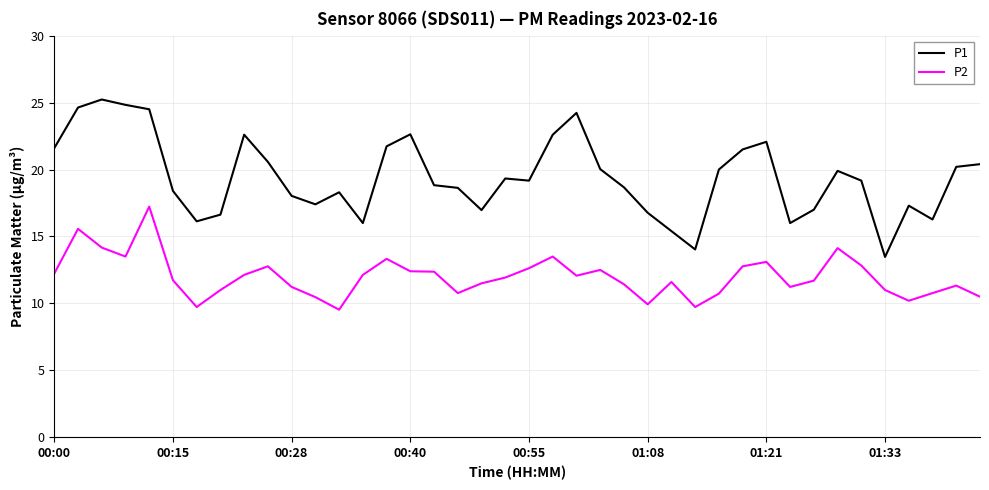

What is the maximum value shown in the chart?

25.2